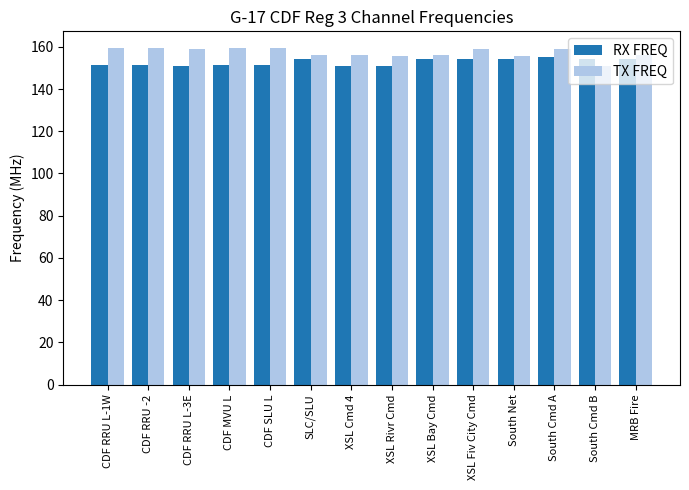

Is the value of TX FREQ at XSL Cmd 4 greater than the value of RX FREQ at South Cmd B?

Yes